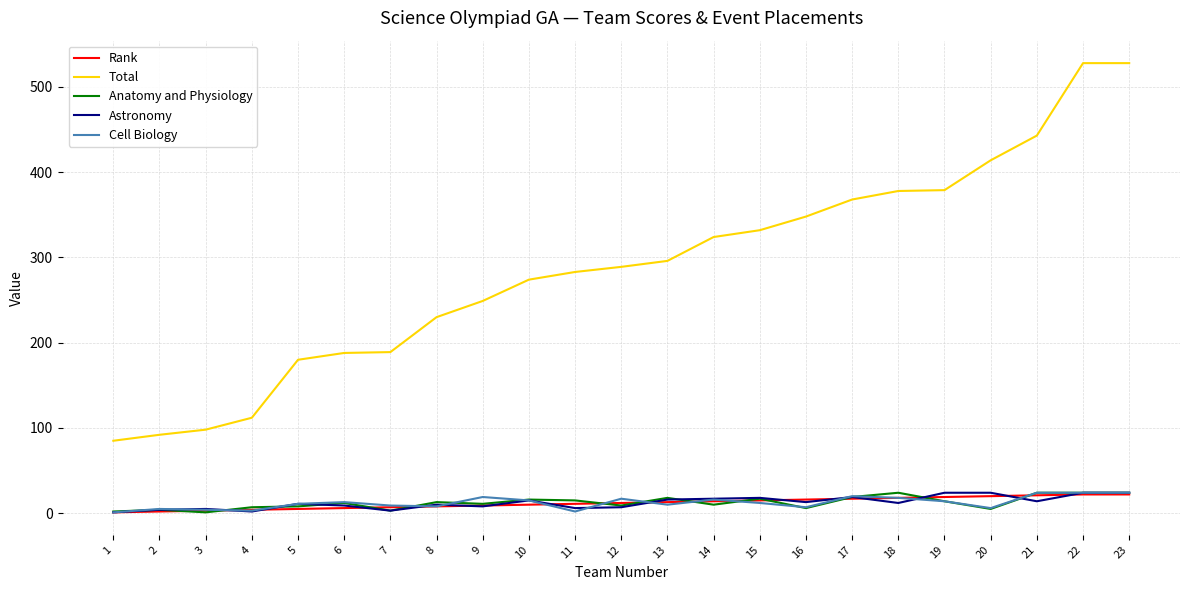

True or false: Total and Cell Biology intersect in this chart.

False